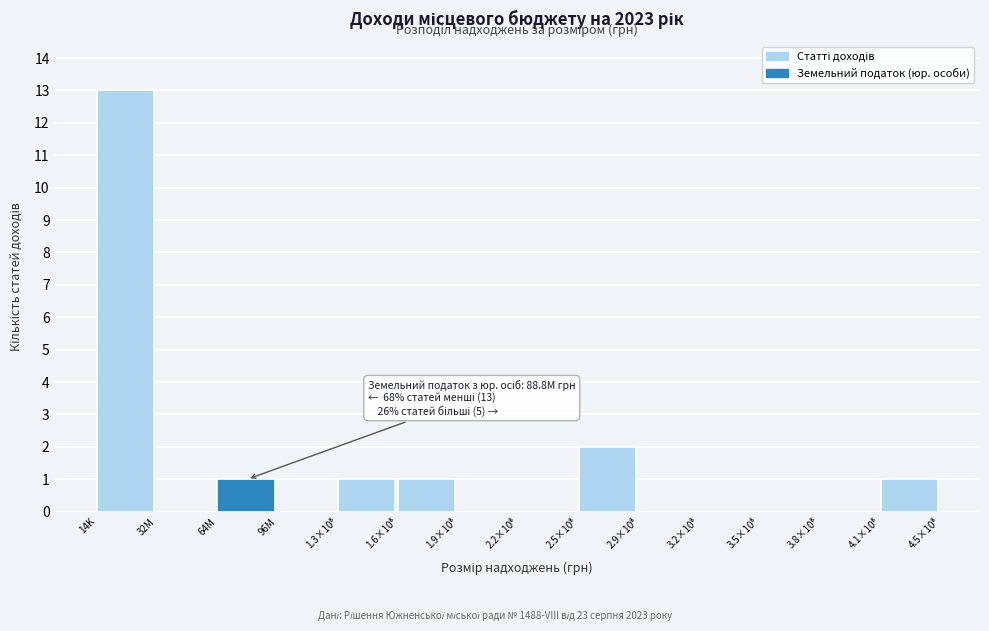

What is the sum of all values?

19